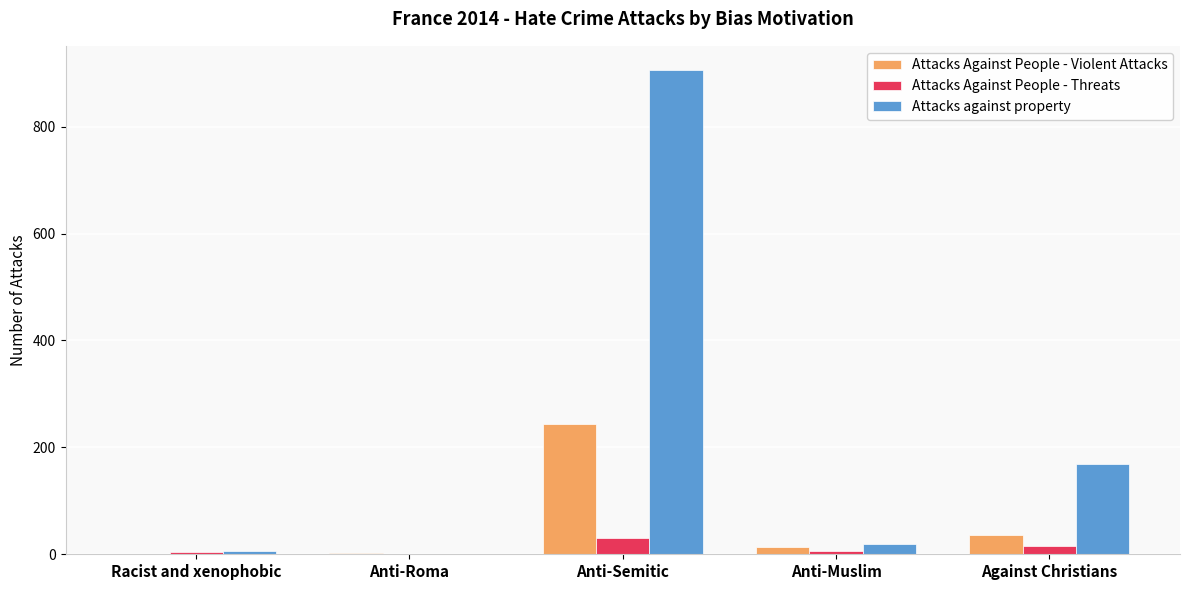

What is the total value across all series at Anti-Semitic?

1180